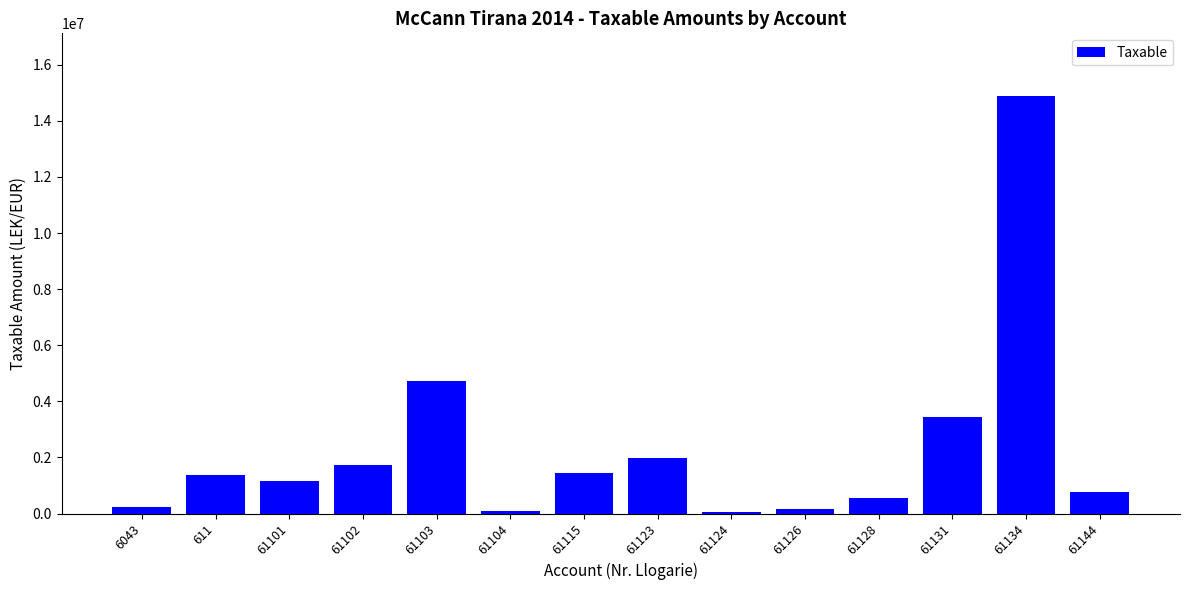

What is the value of the 8th bar from the left?

1991862.2